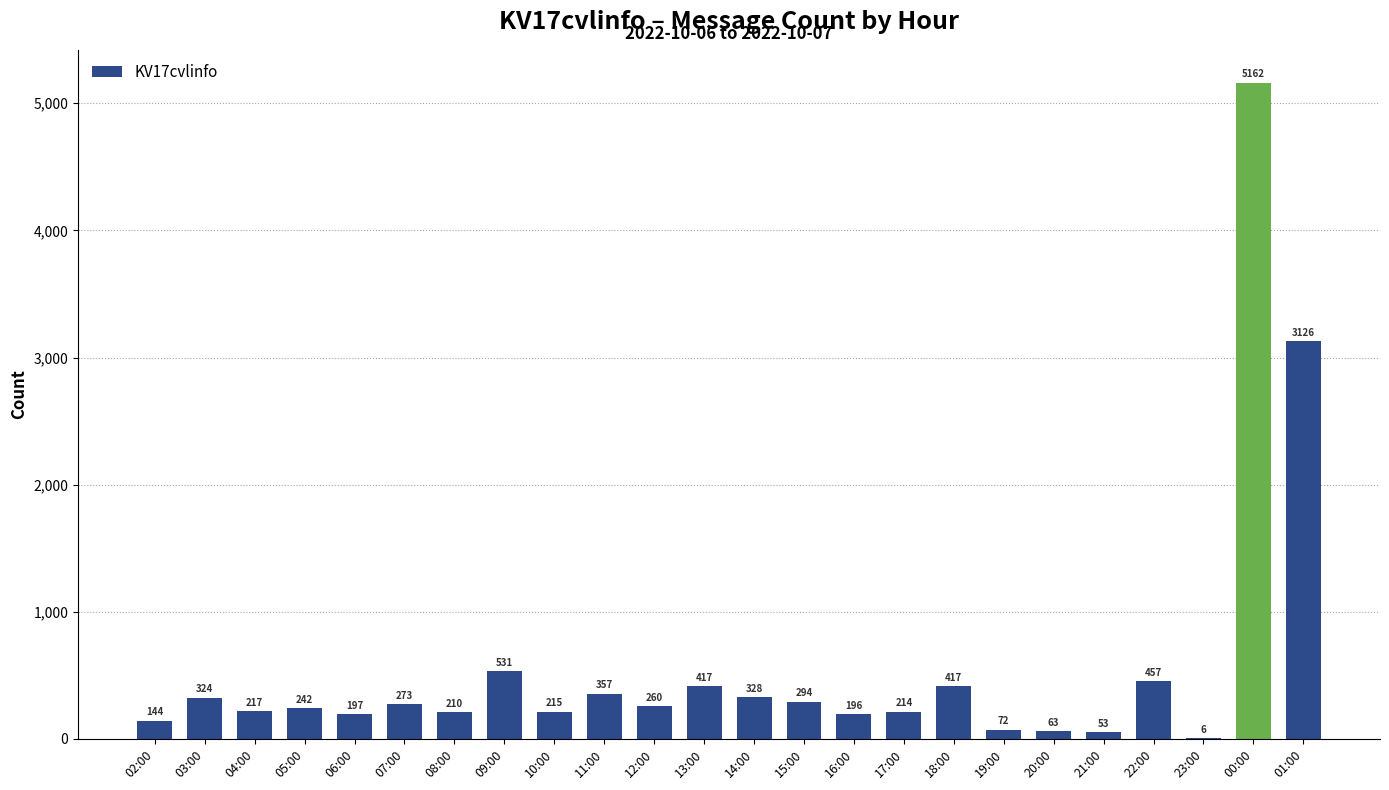

What is the change in value from 11:00 to 15:00?

-63